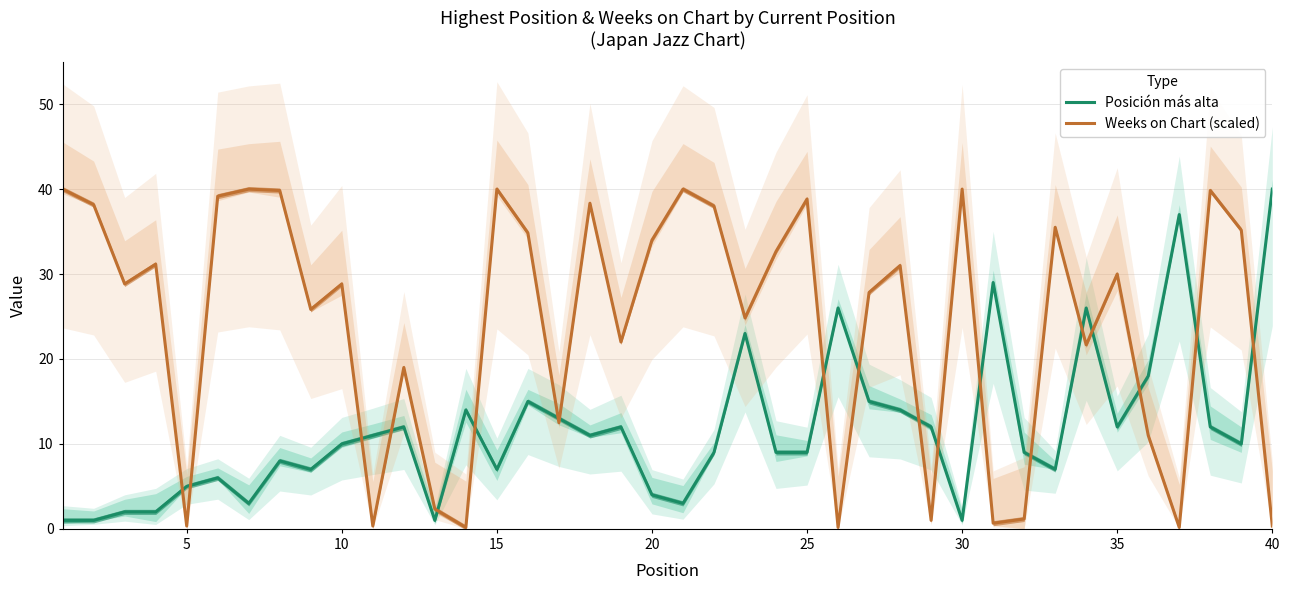

At how many categories does at least one series exceed 31?

20